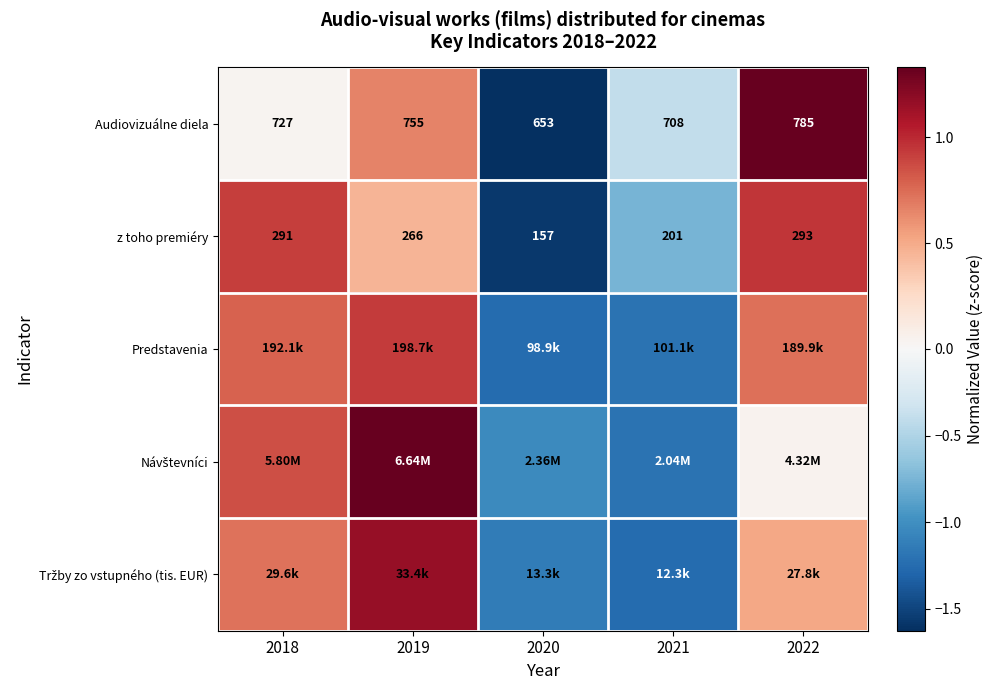

How many series are shown in this chart?

5